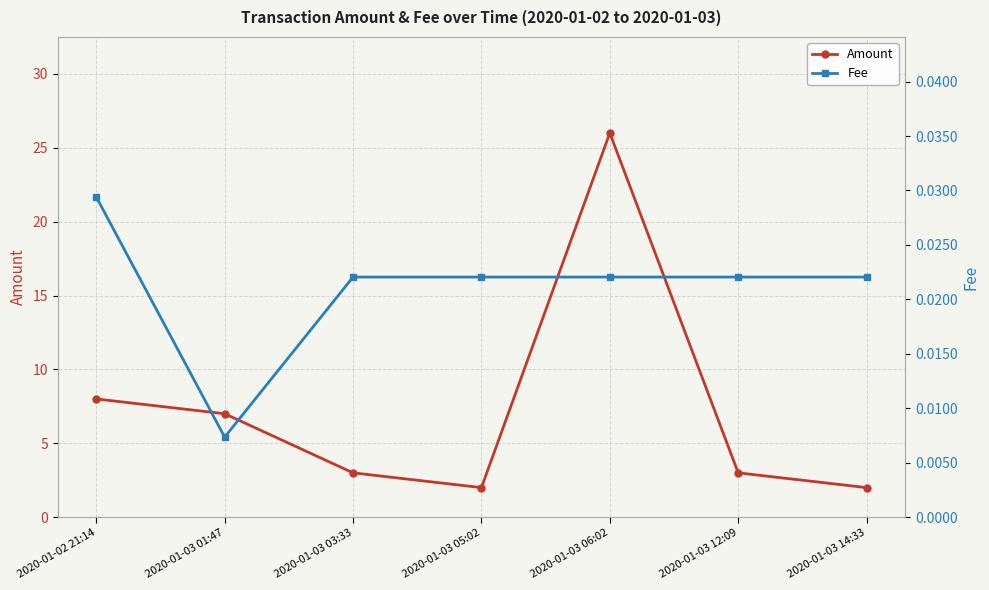

Where is the first local maximum for Amount?

2020-01-03 06:02